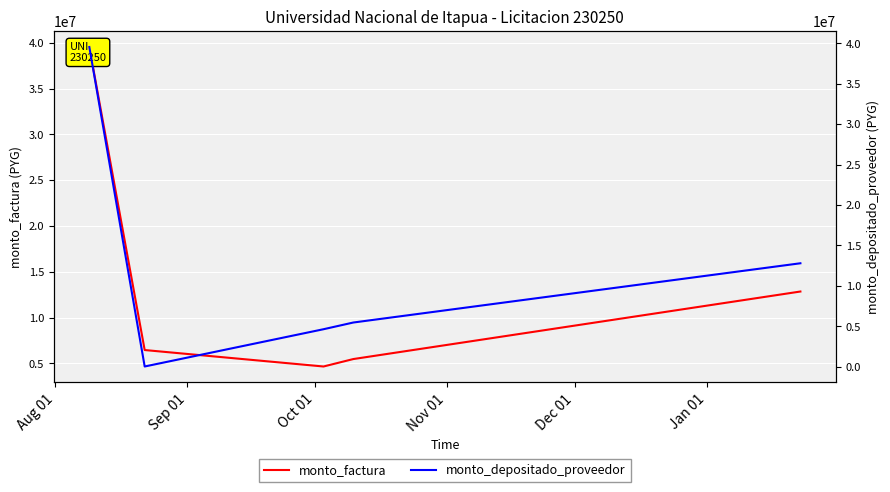

How many data points in monto_factura are above 6448000?

2